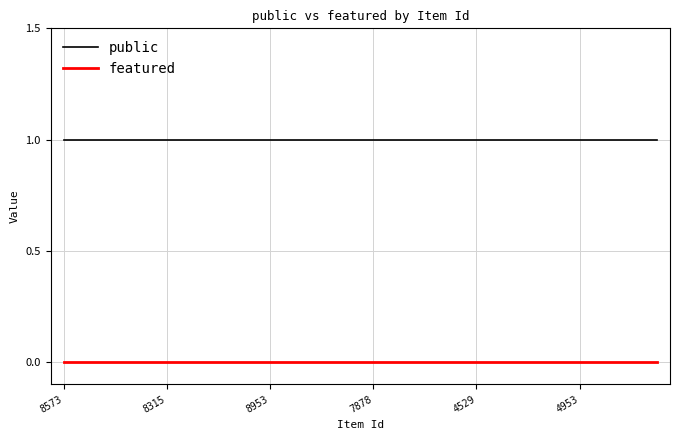

Is this an area chart (filled region under the line)?

No